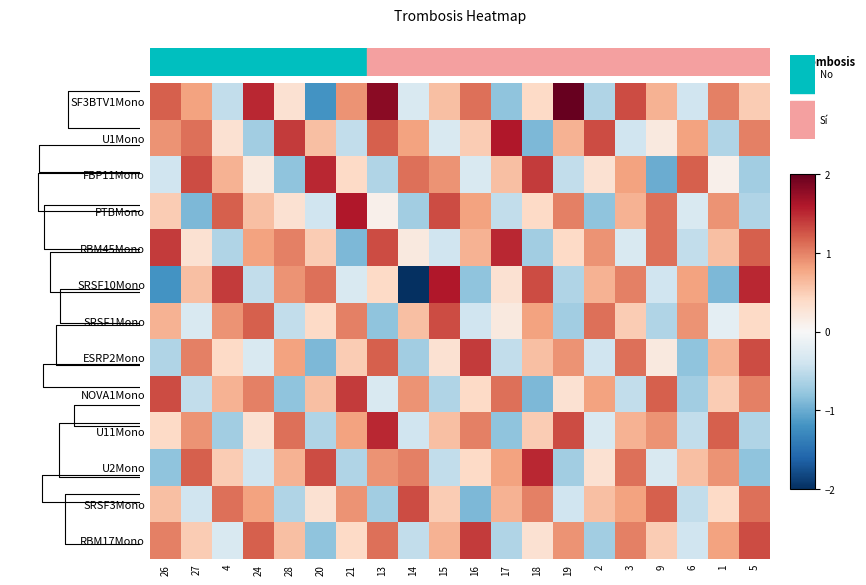

Which series has the widest spread of values?

SRSF10Mono